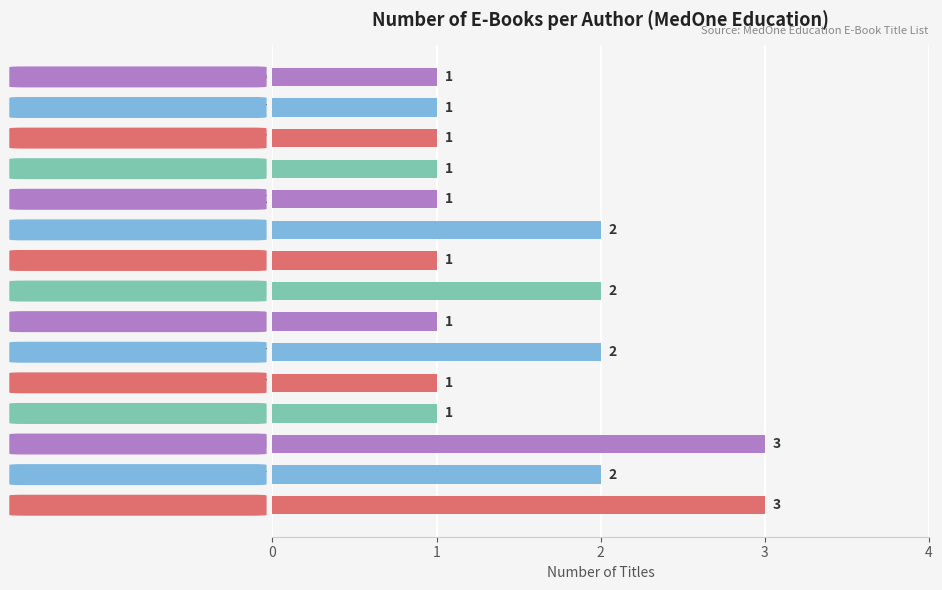

How many values are between 1 and 2?

13